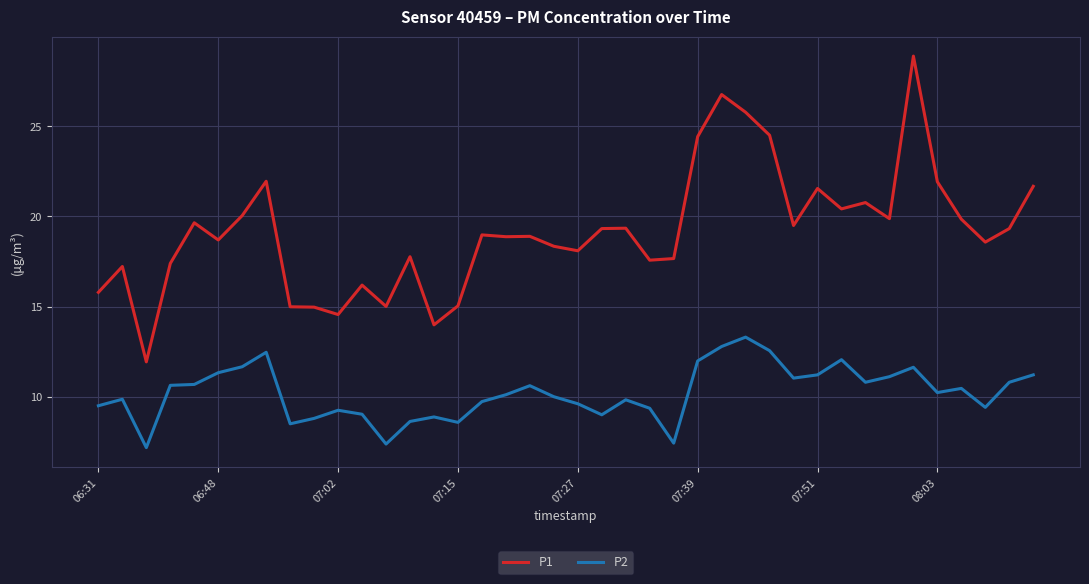

Rank the series by their average value, from lowest to highest.

P2, P1